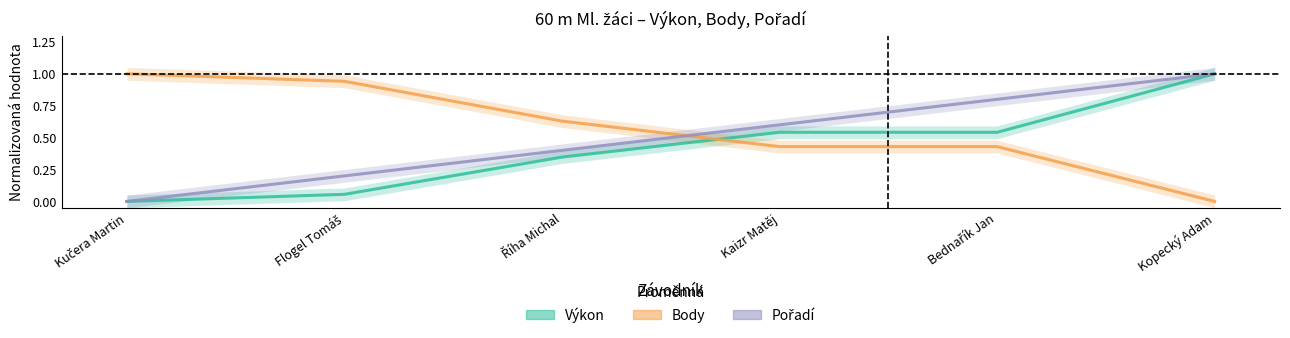

Rank the categories by Výkon value from lowest to highest.

Kučera Martin, Flogel Tomáš, Říha Michal, Kaizr Matěj, Bednařík Jan, Kopecký Adam